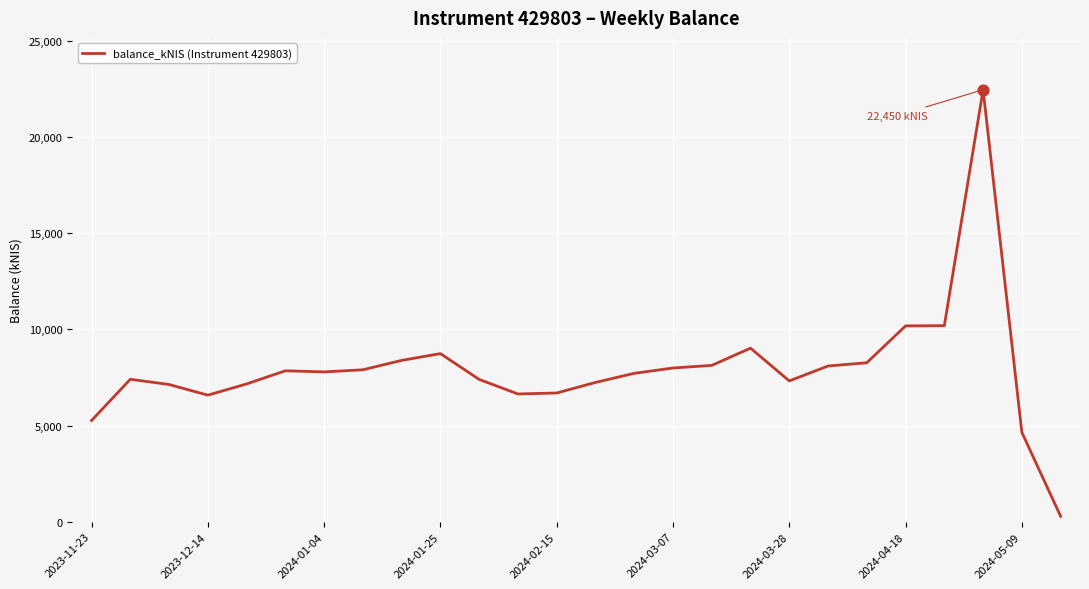

What is the difference between the maximum and minimum values?

22167.0